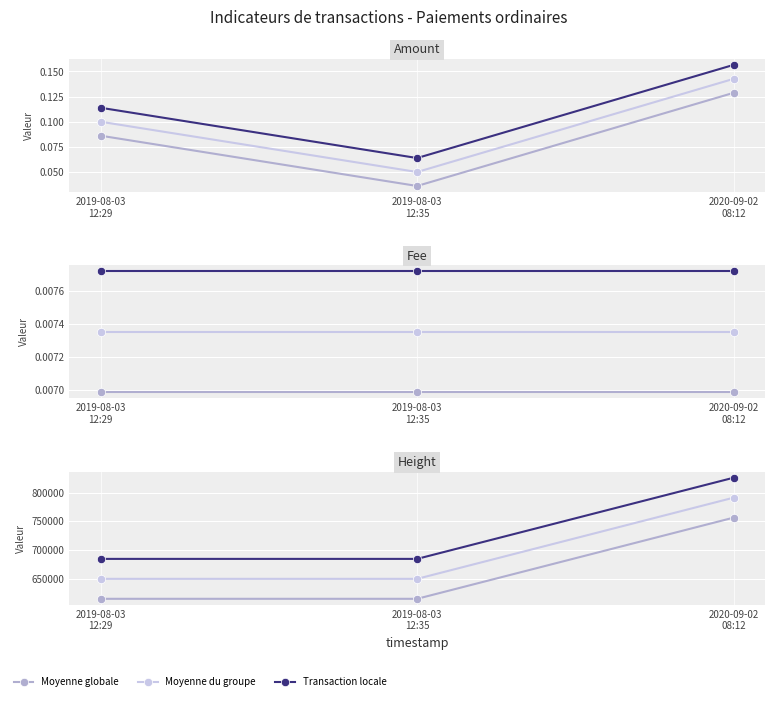

What is the label of the 1st point from the right?

2020-09-02
08:12